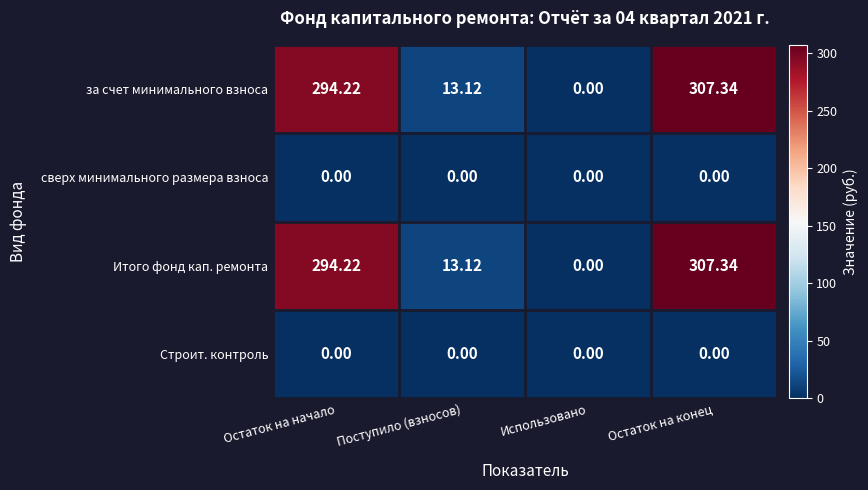

Is the value of Строит. контроль at Остаток на начало greater than the value of Итого фонд кап. ремонта at Остаток на начало?

No